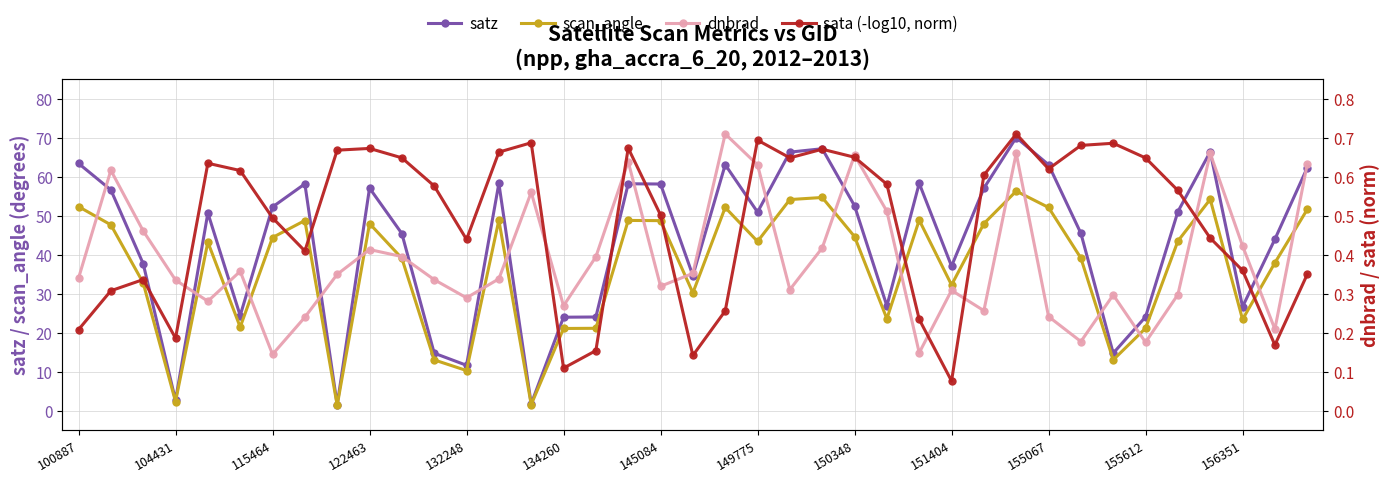

Reading right to left, transcribe all the data shown in this chart.

satz: 62.3	43.9	26.6	66.4	51.0	24.0	14.7	45.4	63.0	70.0	57.0	37.0	58.3	26.8	52.5	67.1	66.3	50.9	63.0	34.6	58.1	58.2	24.0	23.9	1.7	58.2	11.6	14.7	45.4	57.0	1.5	58.1	52.2	24.3	50.7	2.6	37.7	56.6	63.4
scan_angle: 51.6	37.9	23.4	54.2	43.5	21.1	13.0	39.1	52.1	56.3	47.9	32.2	48.8	23.5	44.6	54.6	54.1	43.4	52.1	30.2	48.7	48.7	21.1	21.0	1.5	48.8	10.2	13.0	39.0	47.9	1.3	48.7	44.4	21.4	43.2	2.3	32.7	47.6	52.3
dnbrad: 0.6	0.2	0.4	0.7	0.3	0.2	0.3	0.2	0.2	0.7	0.3	0.3	0.1	0.5	0.7	0.4	0.3	0.6	0.7	0.4	0.3	0.6	0.4	0.3	0.6	0.3	0.3	0.3	0.4	0.4	0.3	0.2	0.1	0.4	0.3	0.3	0.5	0.6	0.3
sata (-log10, norm): 0.3	0.2	0.4	0.4	0.6	0.6	0.7	0.7	0.6	0.7	0.6	0.1	0.2	0.6	0.6	0.7	0.6	0.7	0.3	0.1	0.5	0.7	0.2	0.1	0.7	0.7	0.4	0.6	0.6	0.7	0.7	0.4	0.5	0.6	0.6	0.2	0.3	0.3	0.2